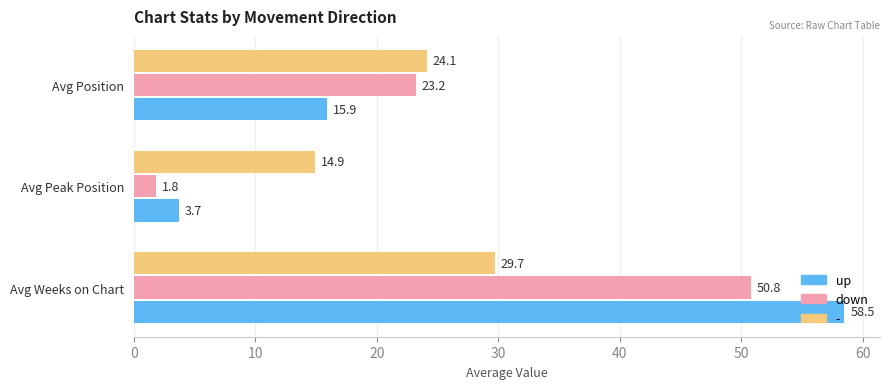

The - series shows 13.1 at Avg Weeks on Chart. True or false?

False